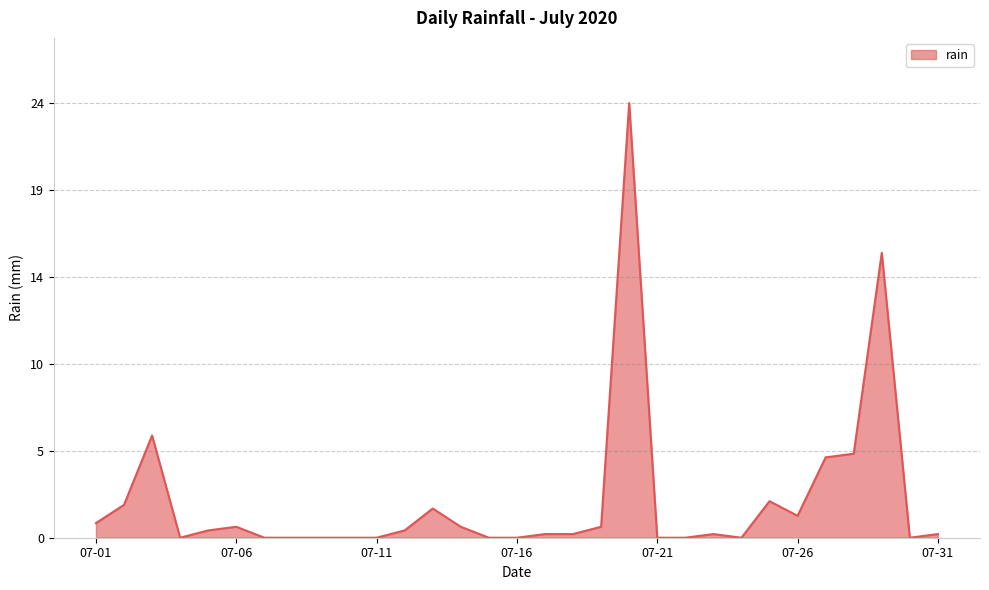

What is the average value?

2.1